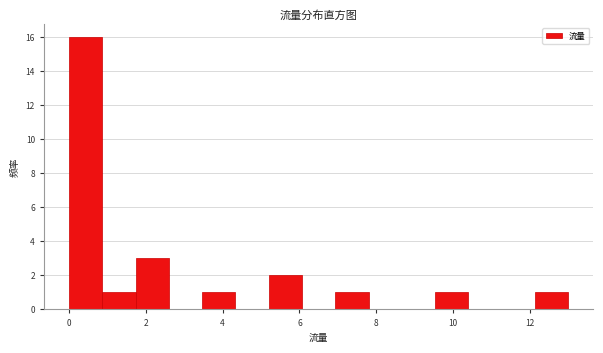

Reading left to right, list every bar in this chart as the range it spans on the x-axis followed by its height. Neither the bar edges nor the heights are printed on the chart, so give them approximately, as read against the axes.

0.0 to 0.8: 16
0.8 to 1.8: 1
1.8 to 2.6: 3
2.6 to 3.4: 0
3.4 to 4.4: 1
4.4 to 5.2: 0
5.2 to 6.0: 2
6.0 to 7.0: 0
7.0 to 7.8: 1
7.8 to 8.6: 0
8.6 to 9.6: 0
9.6 to 10.4: 1
10.4 to 11.2: 0
11.2 to 12.2: 0
12.2 to 13.0: 1